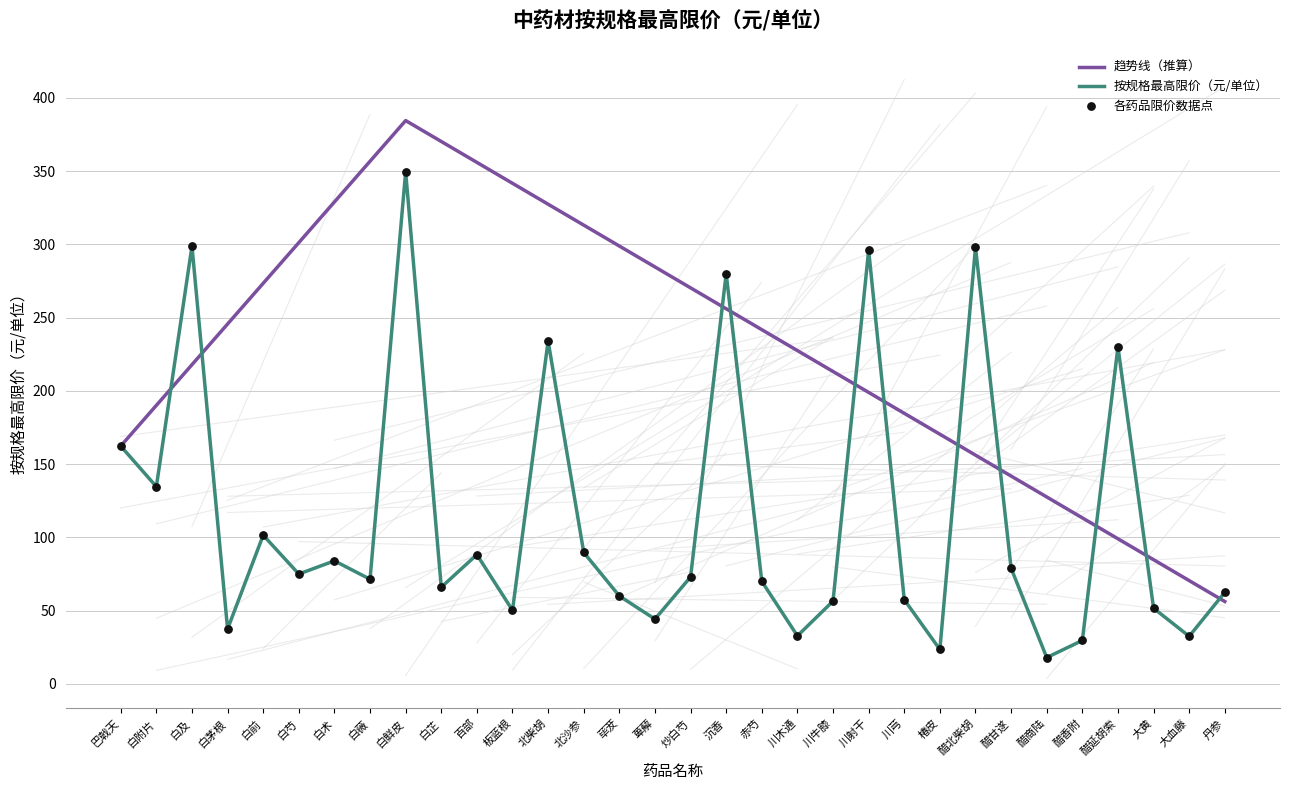

What is the difference between the highest and lowest values at 大血藤?

38.0